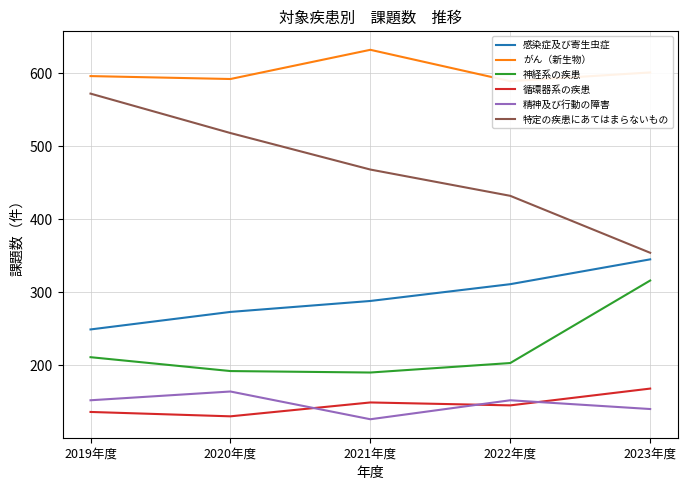

The value of 神経系の疾患 at 2022年度 is 203. True or false?

True